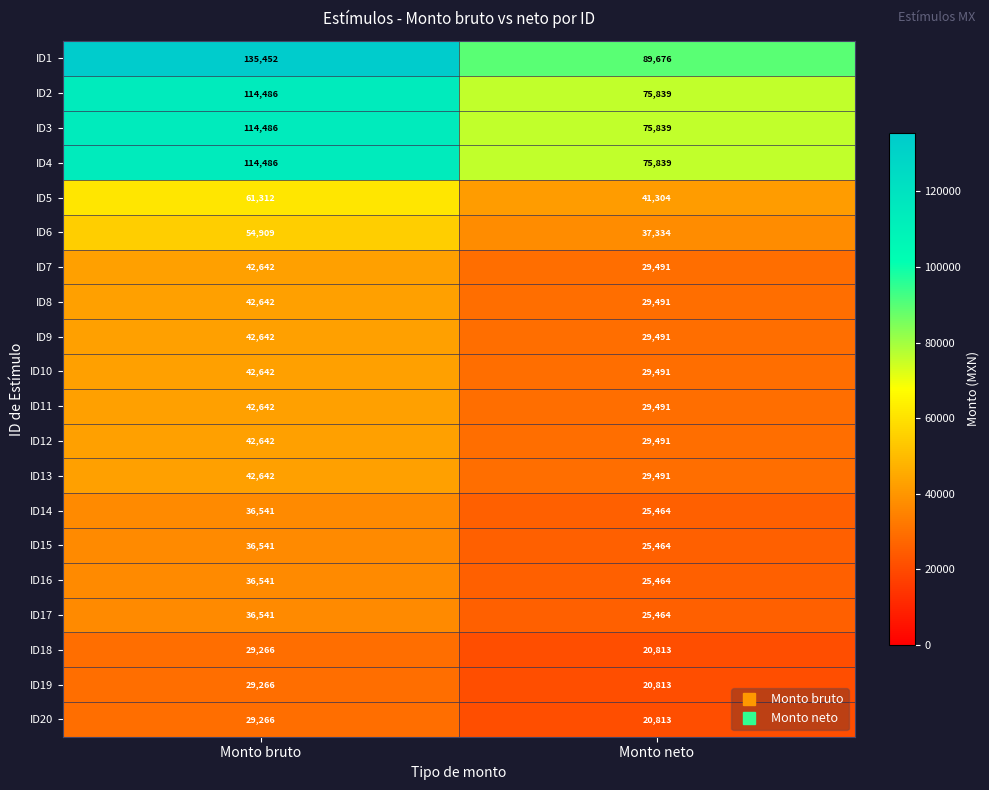

The value of ID14 at Monto bruto is 15294. True or false?

False